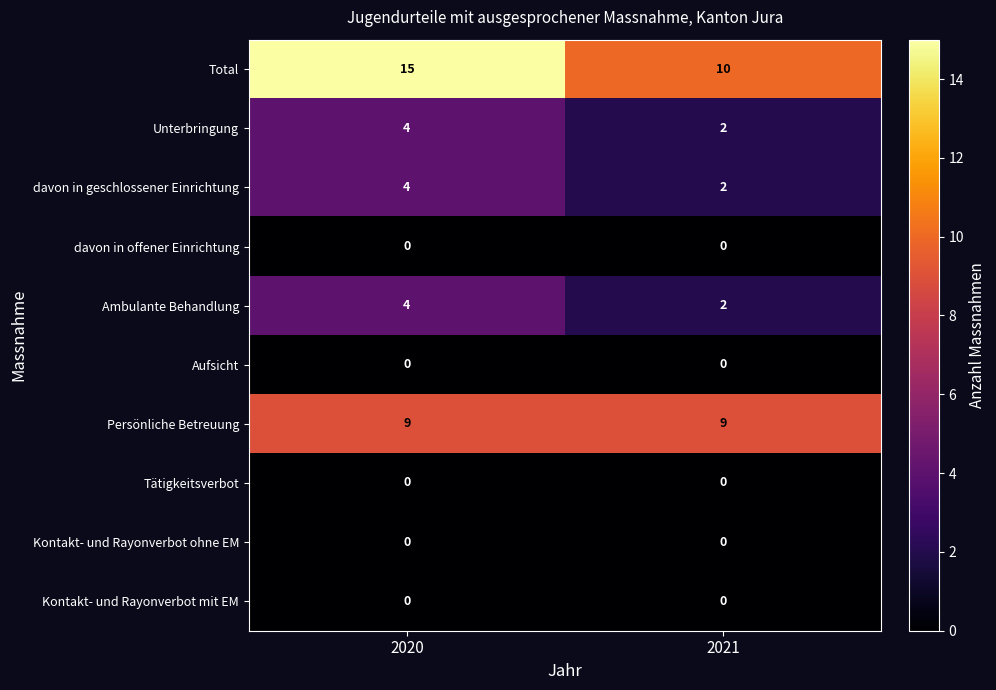

Where is Total nearest to the value 12?

2021